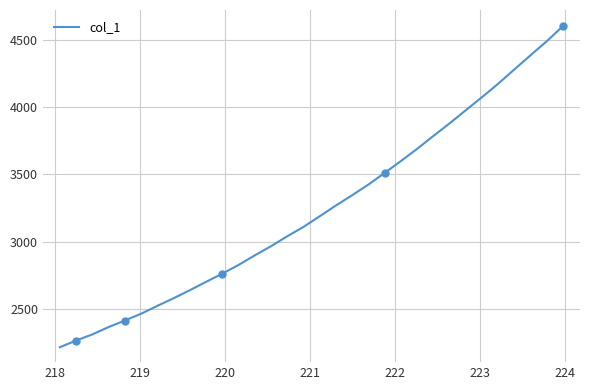

True or false: the data has more than 2 interior local peaks.

False